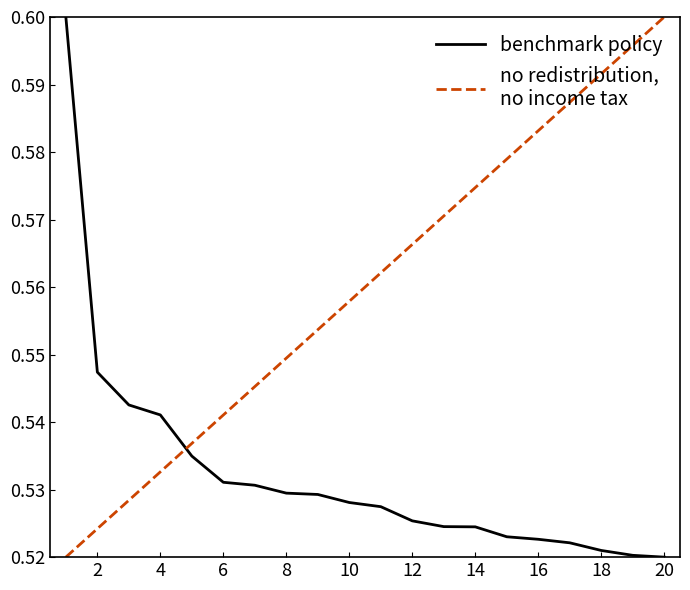

How many lines are shown in the chart?

2